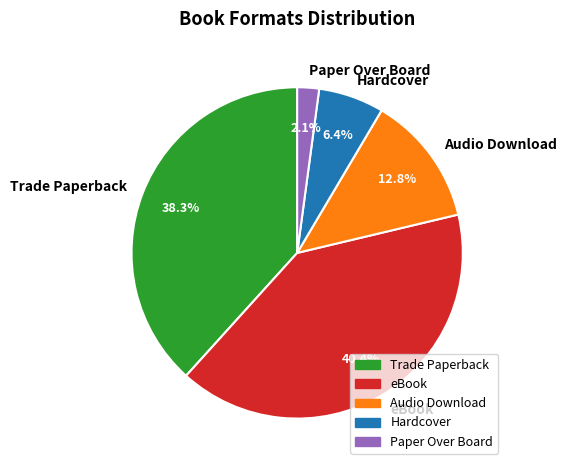

Rank the categories by value from lowest to highest.

Paper Over Board, Hardcover, Audio Download, Trade Paperback, eBook